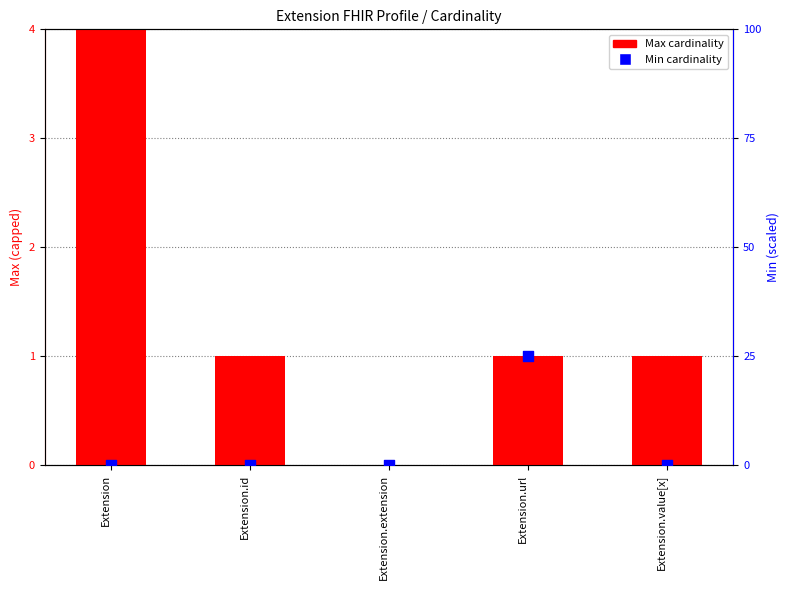

Which series contains the lowest Y value?

Max cardinality